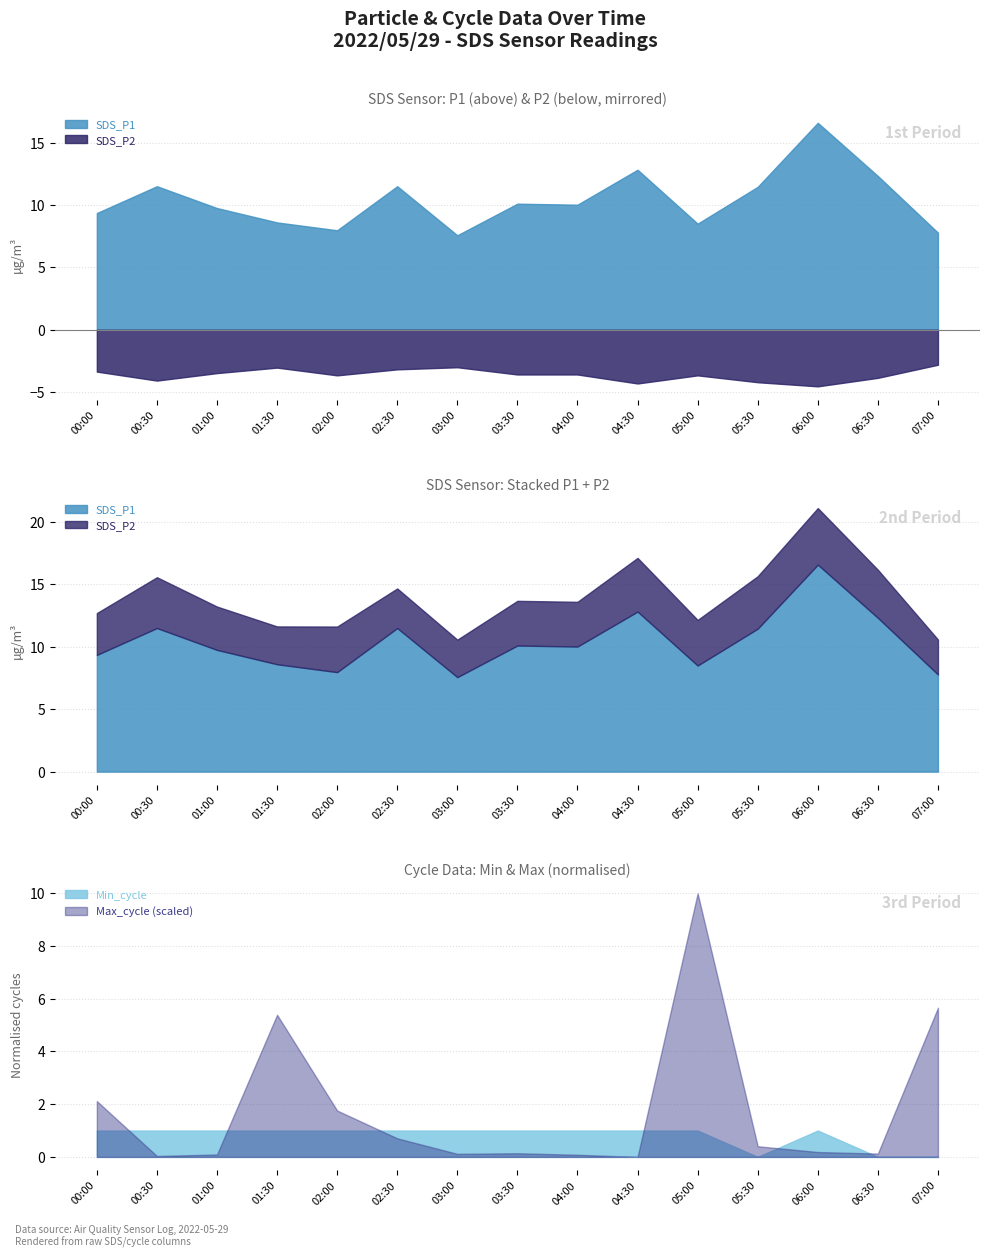

At which label does Max_cycle (scaled) reach its peak?

05:00